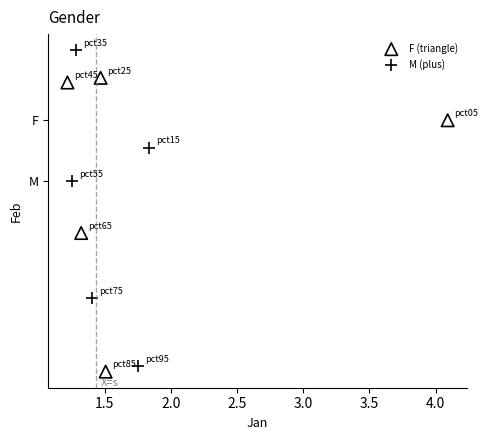

Which series has the widest spread of Y values?

M (plus)